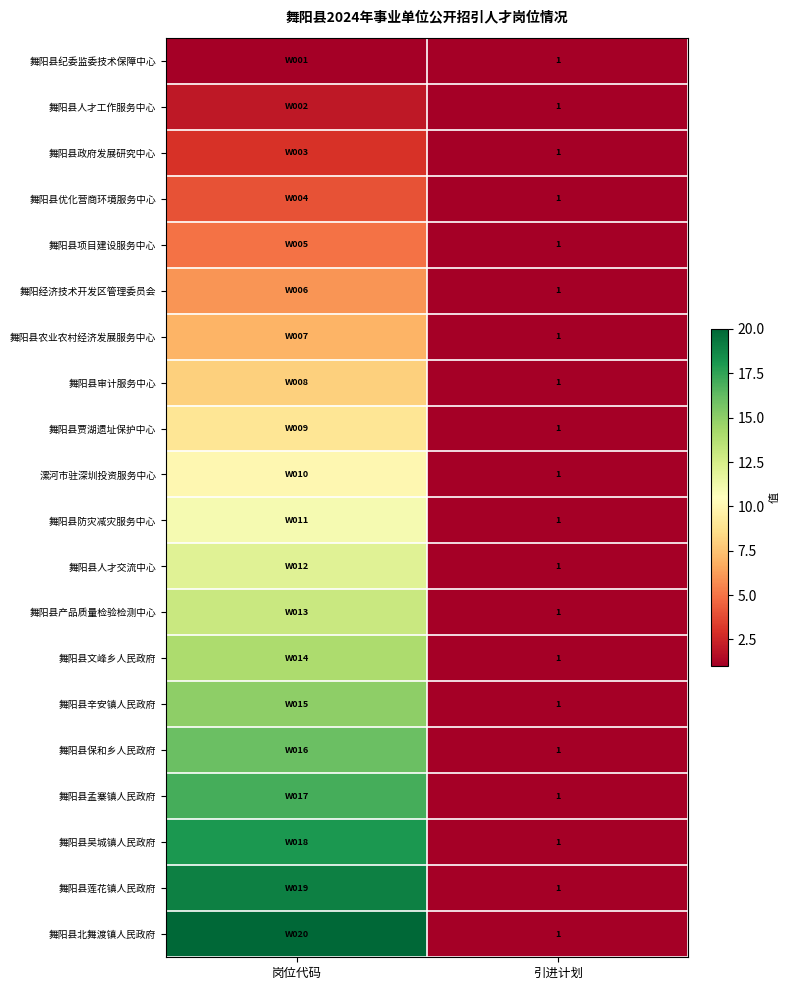

What is the total value across all series at 岗位代码?

210